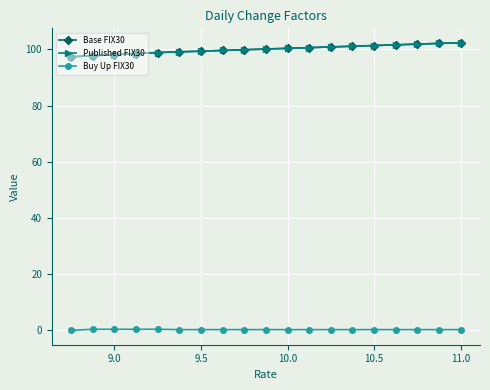

Does the chart have visible grid lines?

Yes